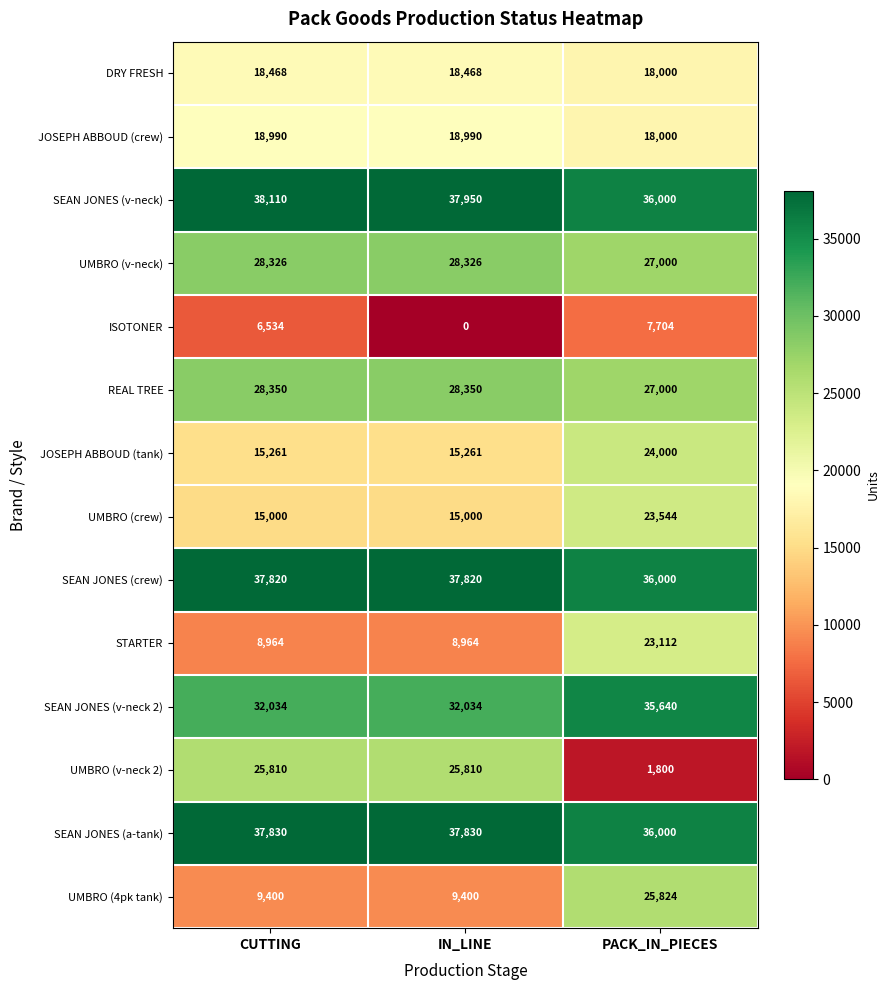

Which label corresponds to the smallest value in the chart?

IN_LINE